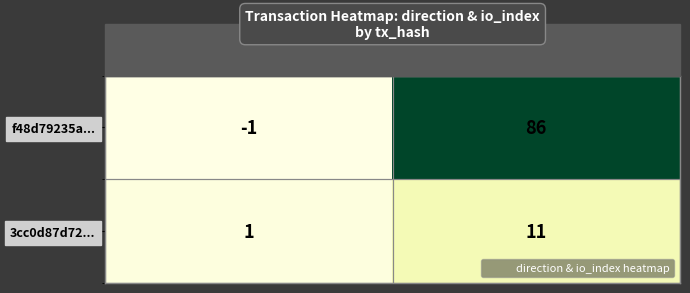

At direction, list the series in order from smallest to largest.

f48d79235a..., 3cc0d87d72...